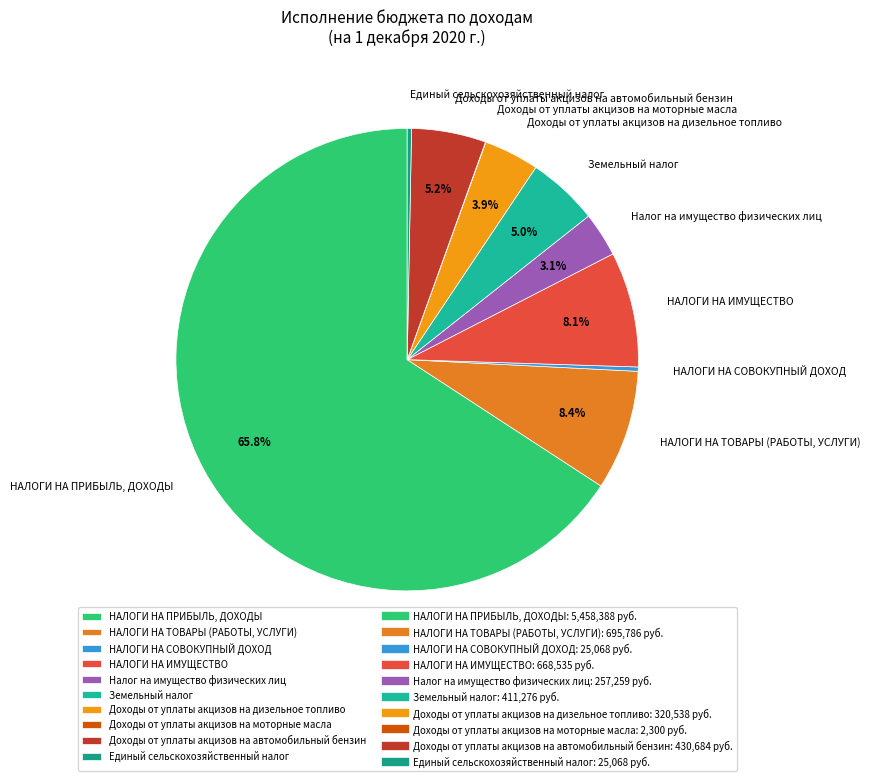

Which slice is the largest?

НАЛОГИ НА ПРИБЫЛЬ, ДОХОДЫ